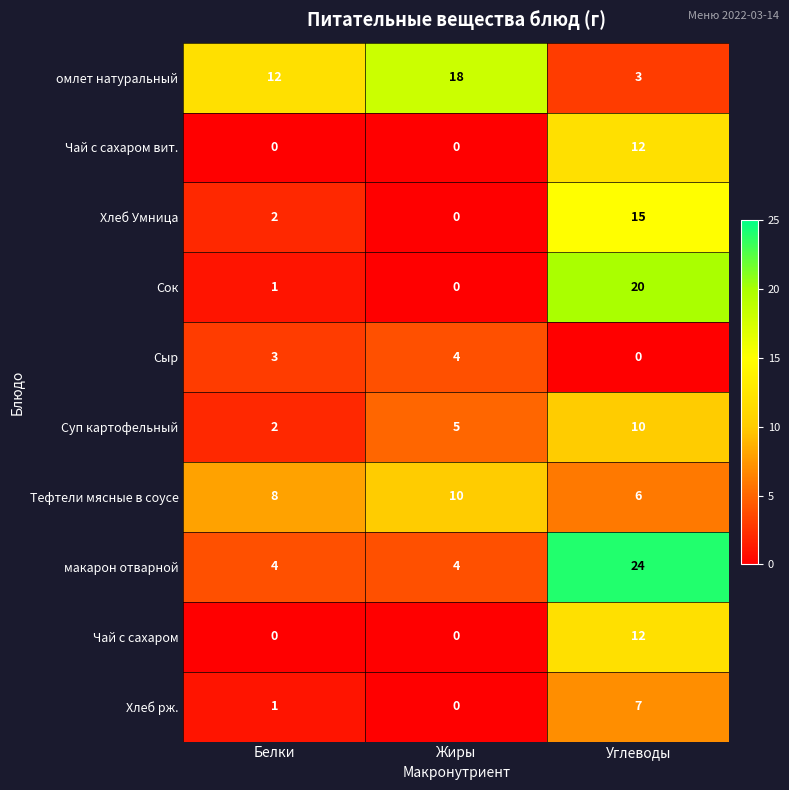

How many values in Сыр are above zero?

2